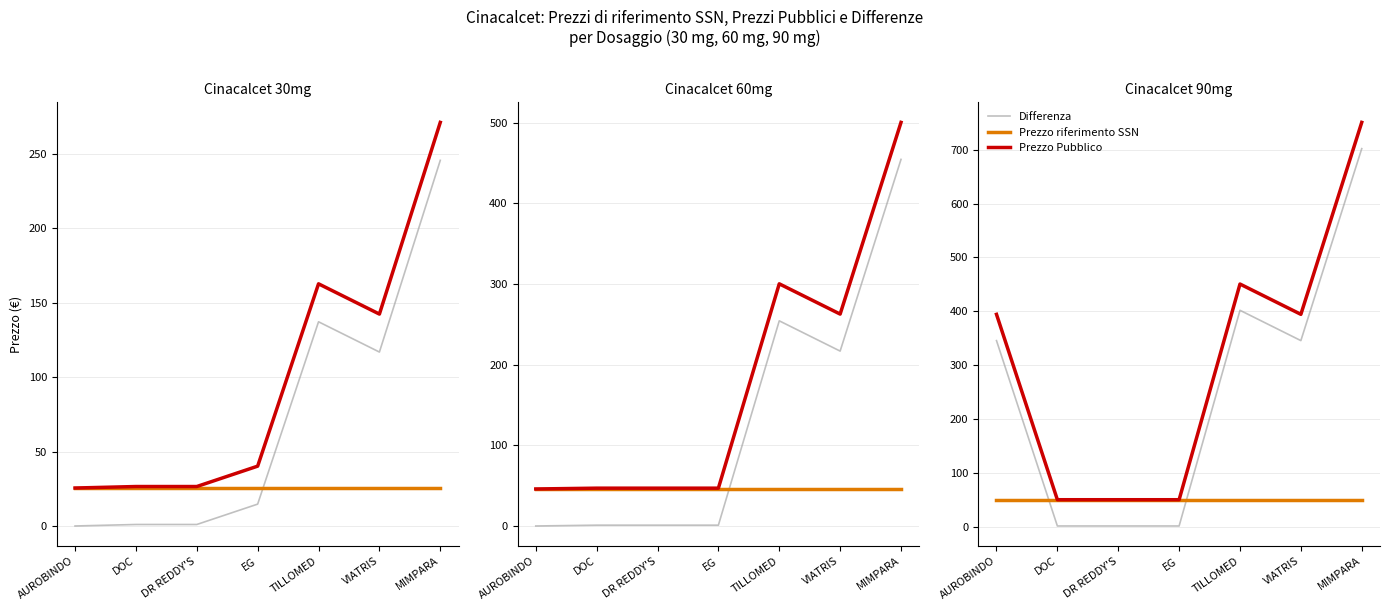

True or false: Prezzo riferimento SSN and Prezzo Pubblico cross at least once.

False